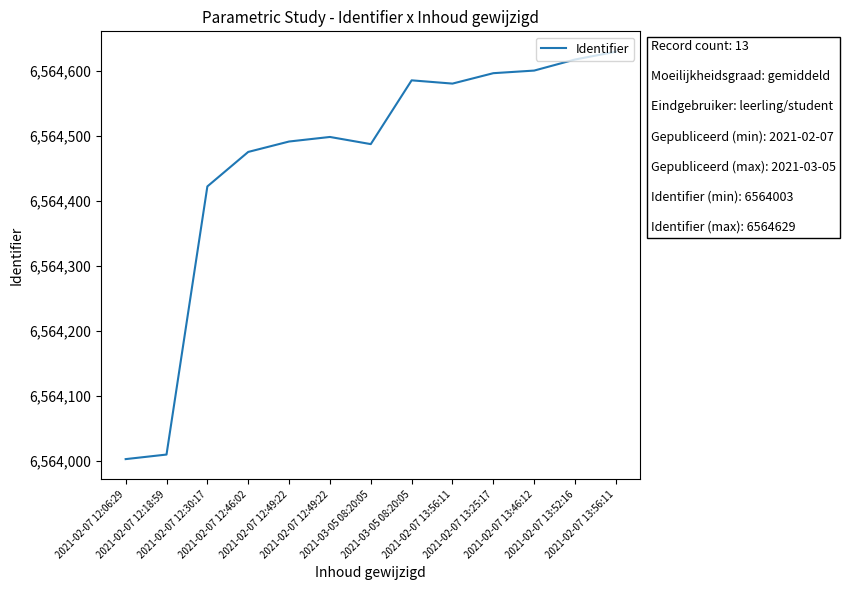

How many lines are shown in the chart?

1